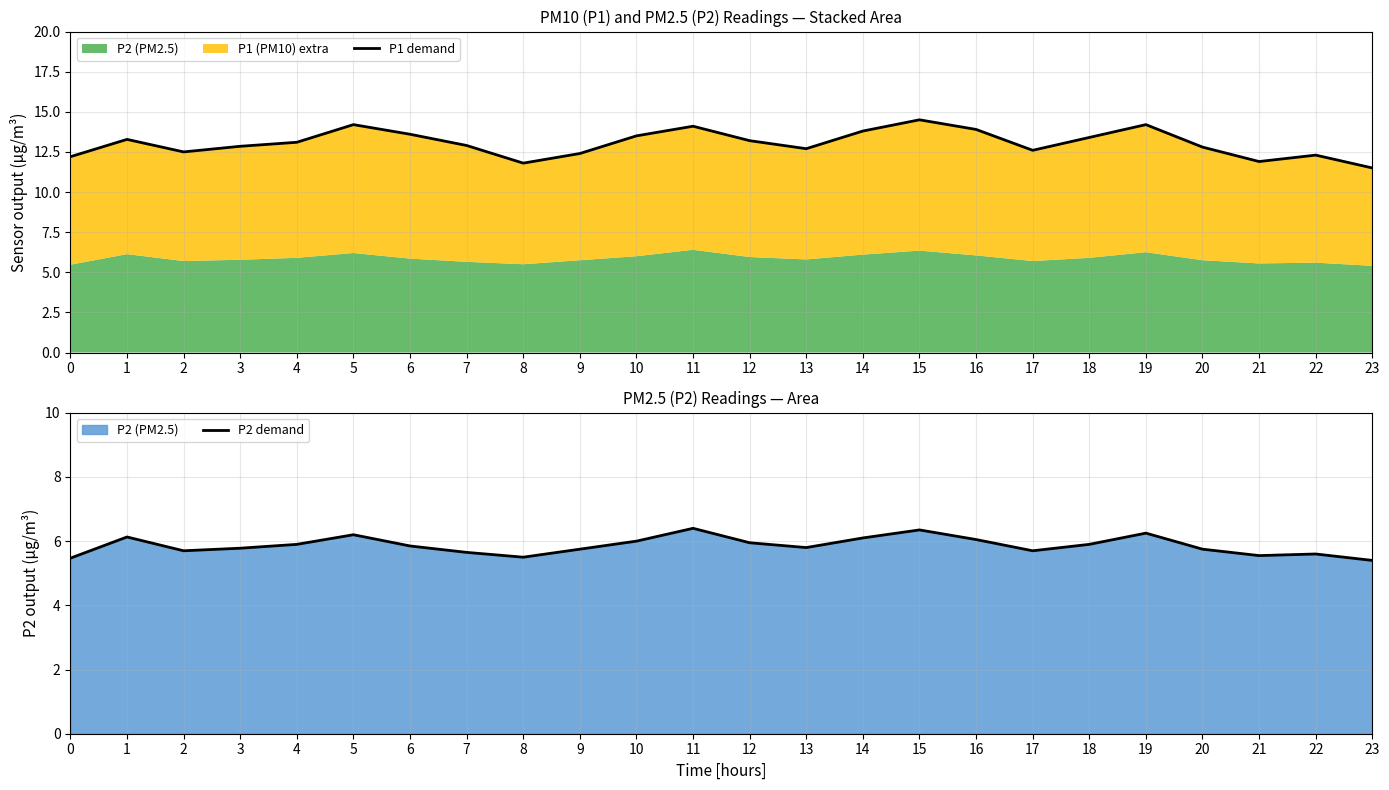

What value does the P1 demand series have at 3?

12.8